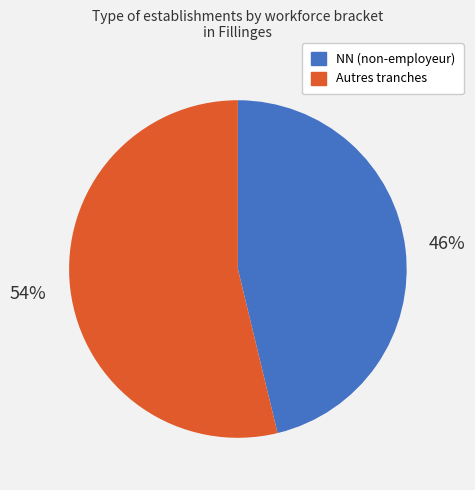

Is there any slice that represents more than half of the pie?

Yes